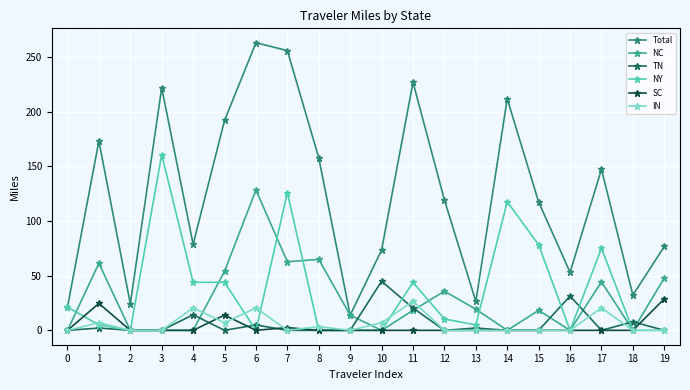

What is the maximum value for SC?

28.8